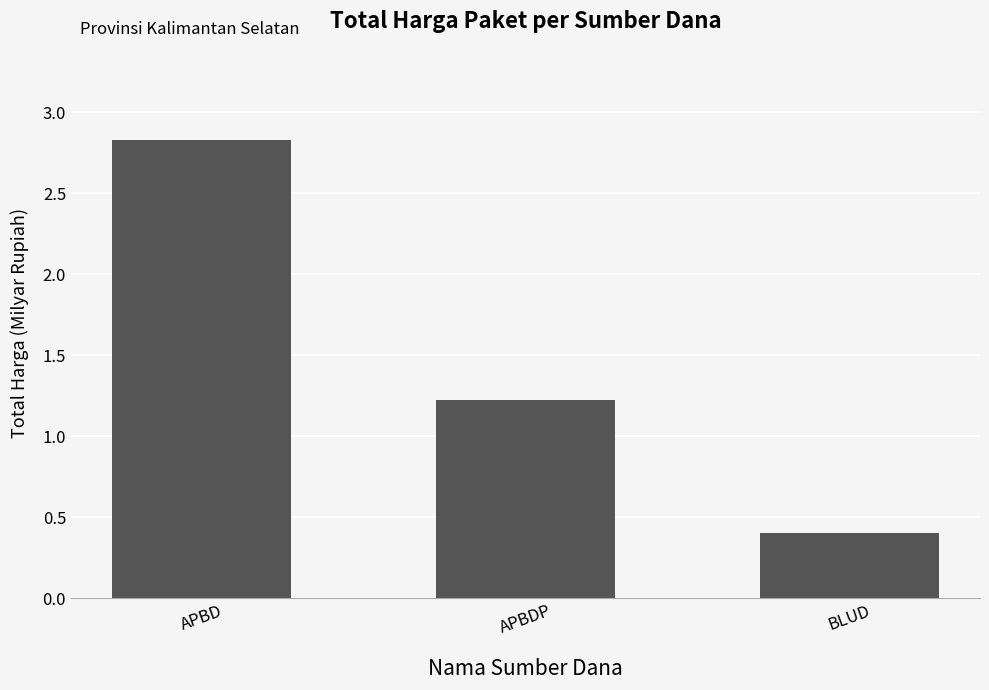

How many data points are less than 1?

1